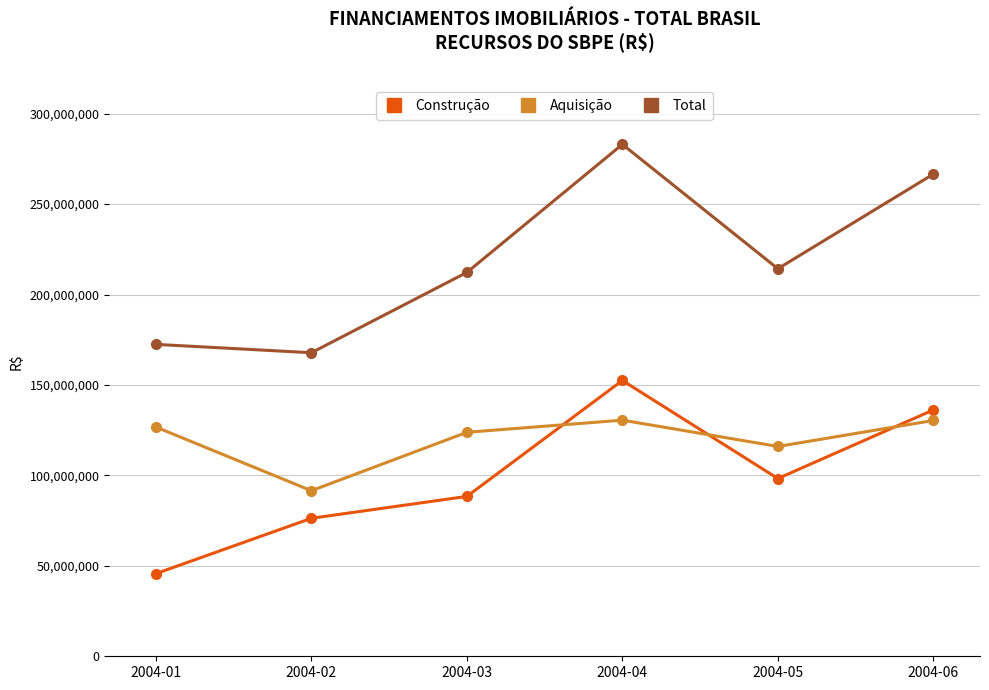

What is the difference between the highest and lowest values at 2004-05?

116015907